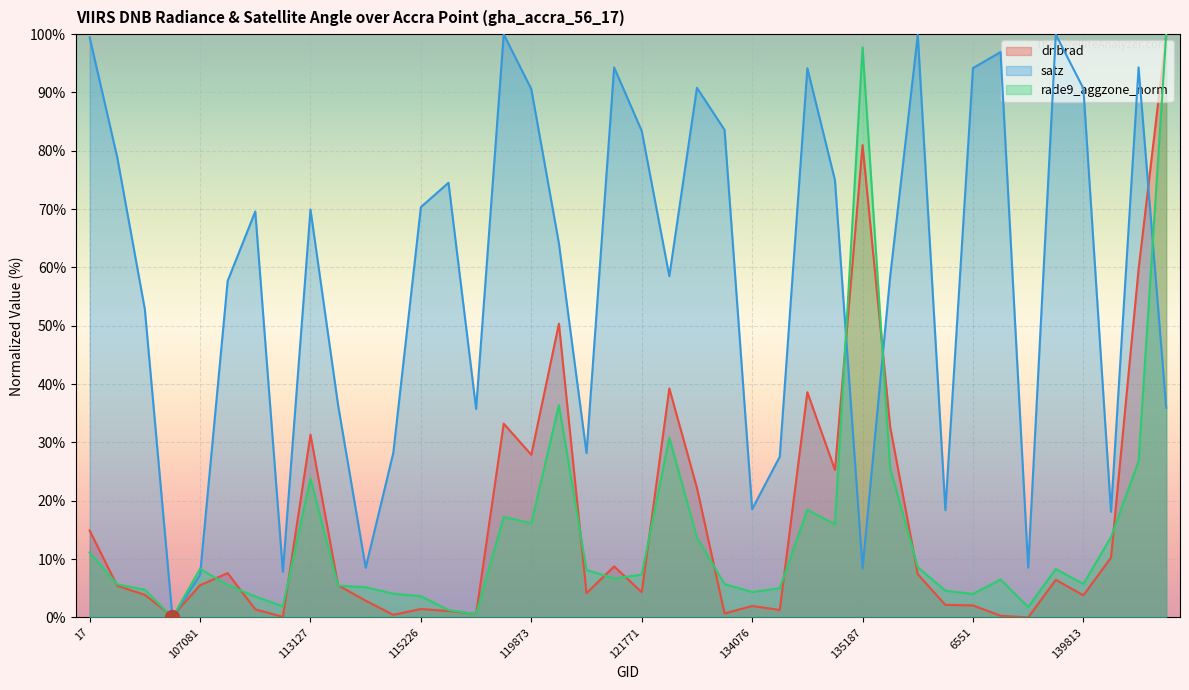

What are all the series names shown in the legend?

dnbrad, satz, rade9_aggzone_norm